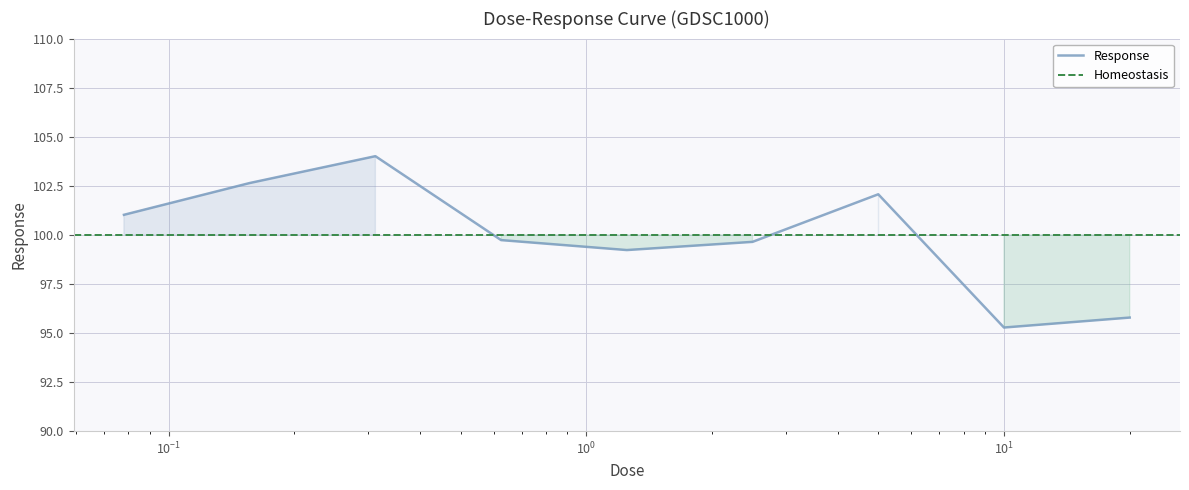

Is this an area chart (filled region under the line)?

No